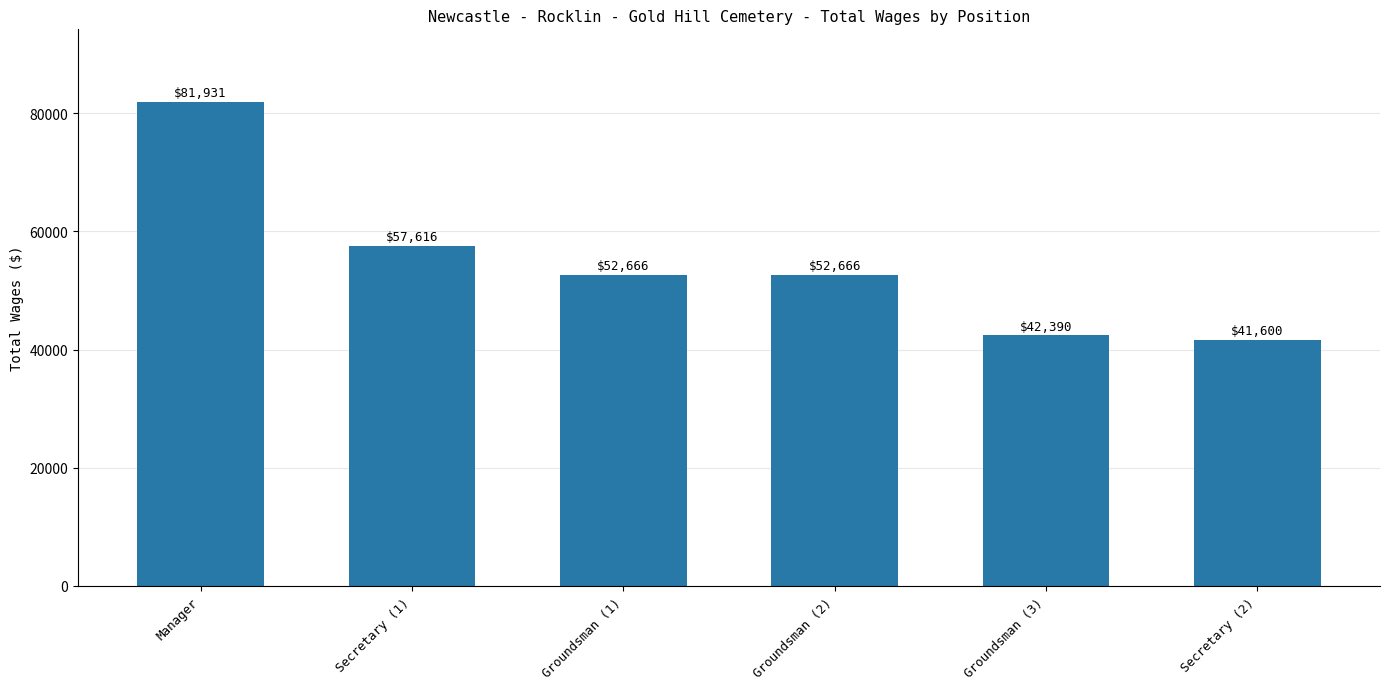

Count the number of data series in this chart.

1